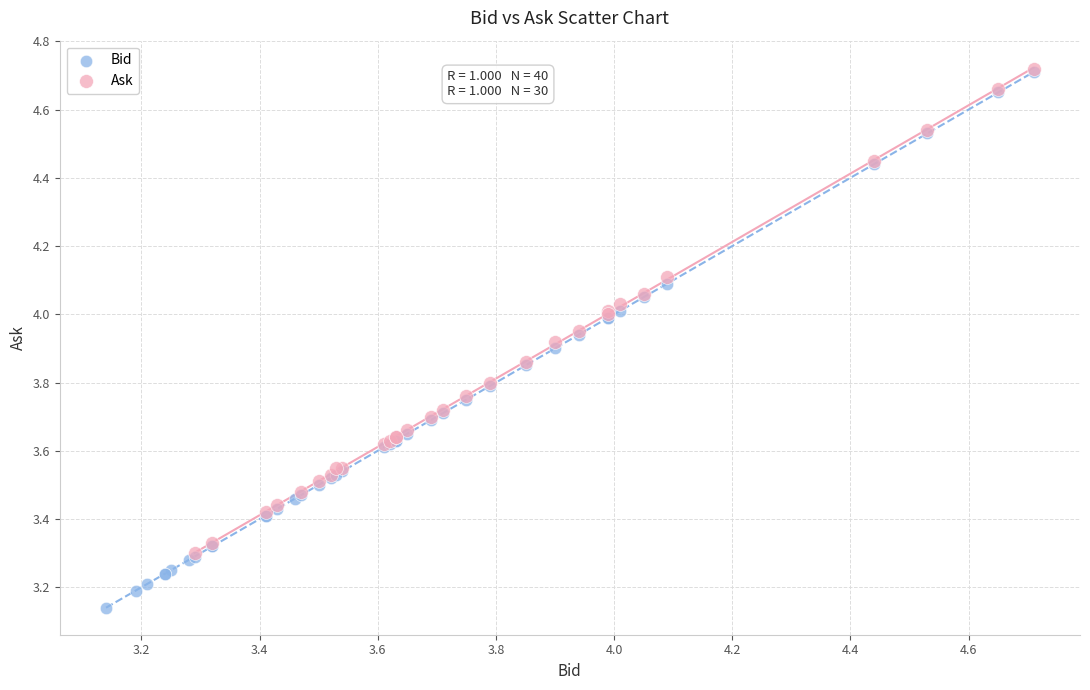

Which series has the largest Y range (max minus min)?

Bid